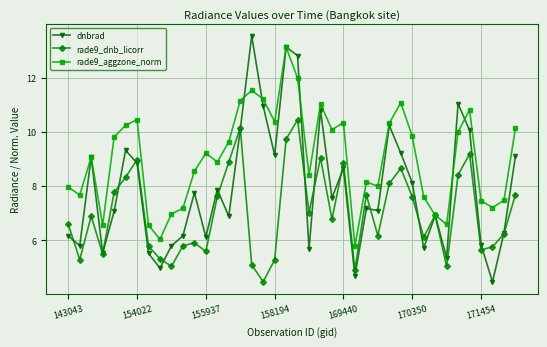

Which series has the largest range (max minus min)?

dnbrad